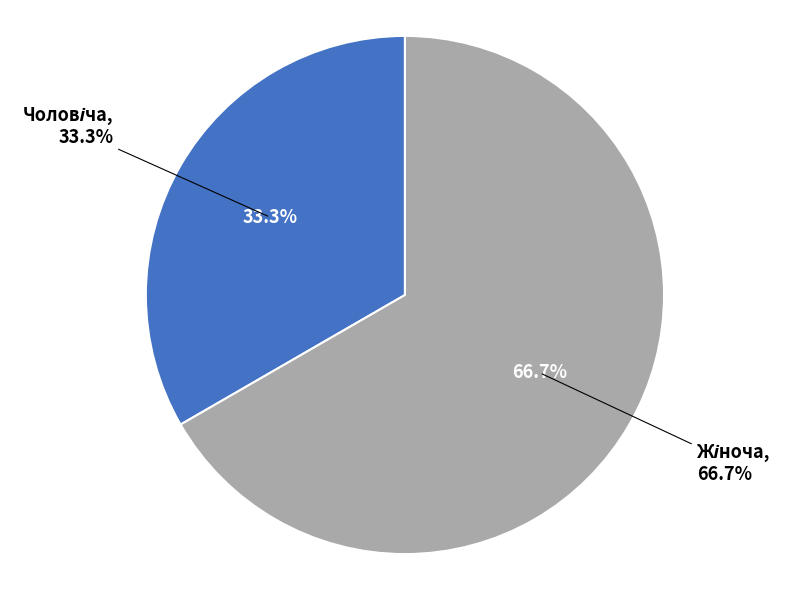

Count the number of slices in the pie.

2